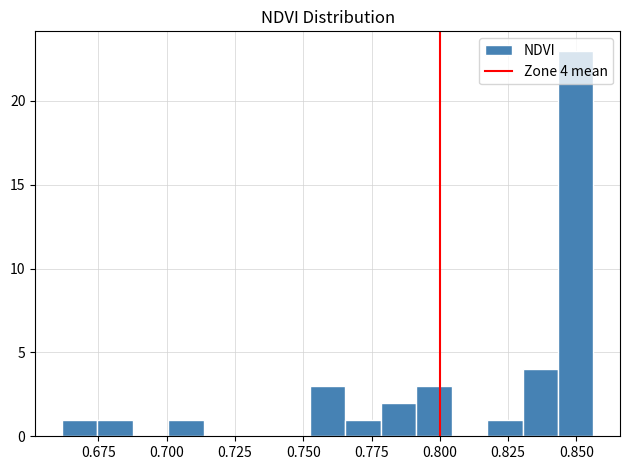

Read against the x-axis, roughly where is the centre of the tallest bar?

0.850